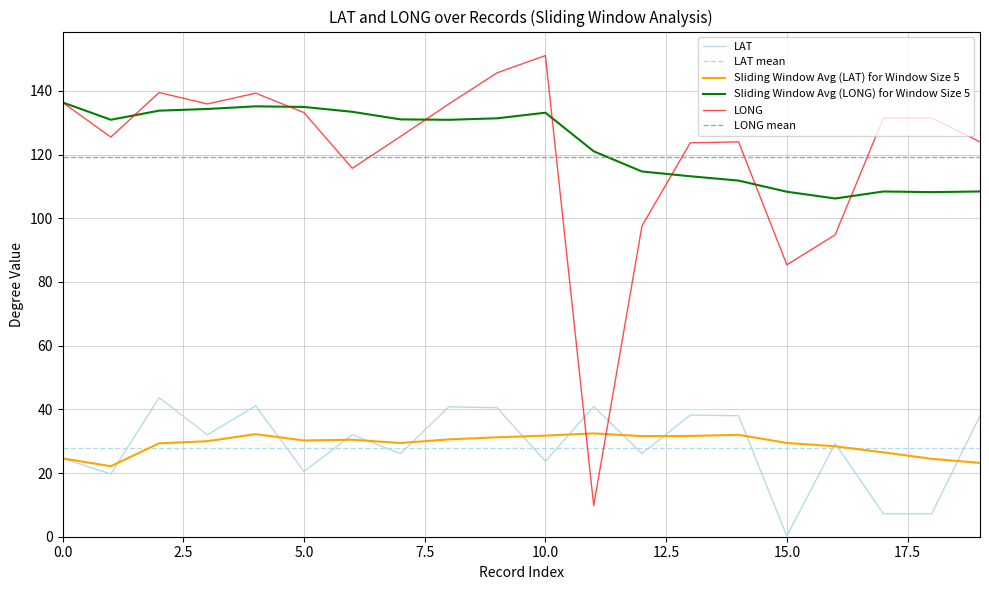

What is the approximate value of LONG sliding win 5 at 11?

121.0